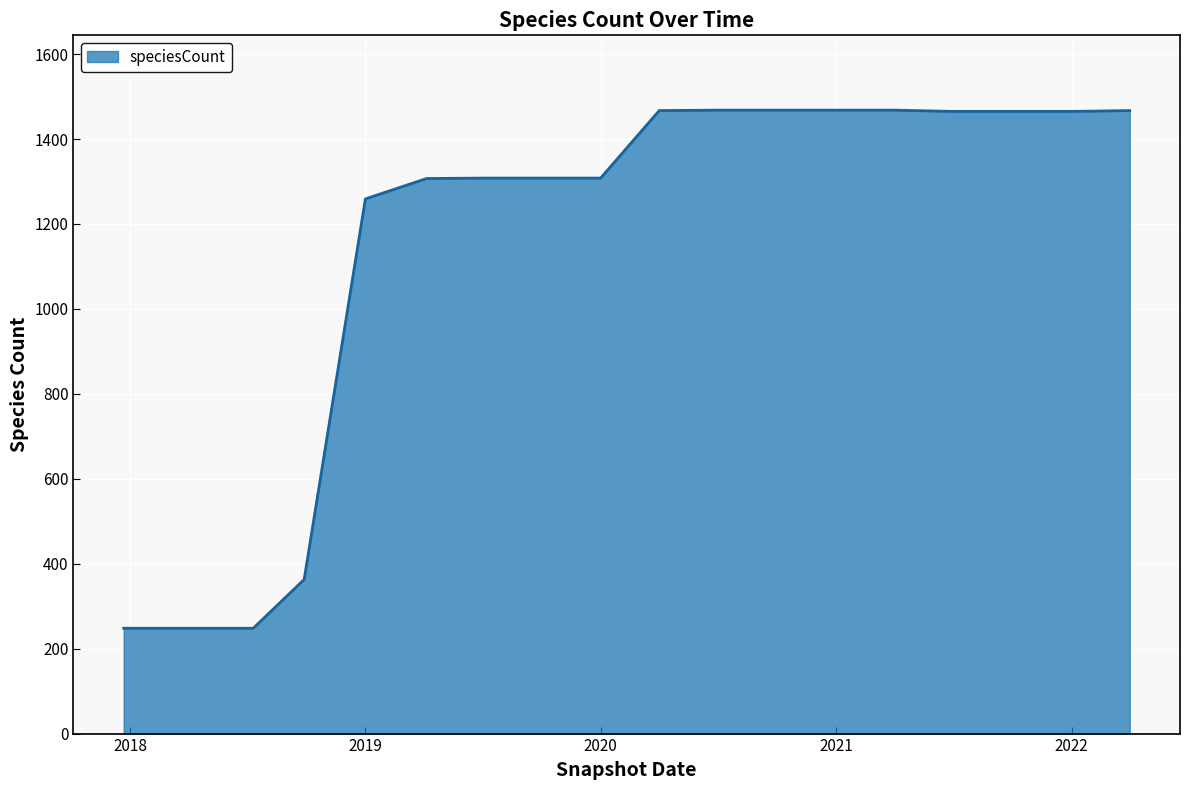

What is the difference between the maximum and minimum values?

1220